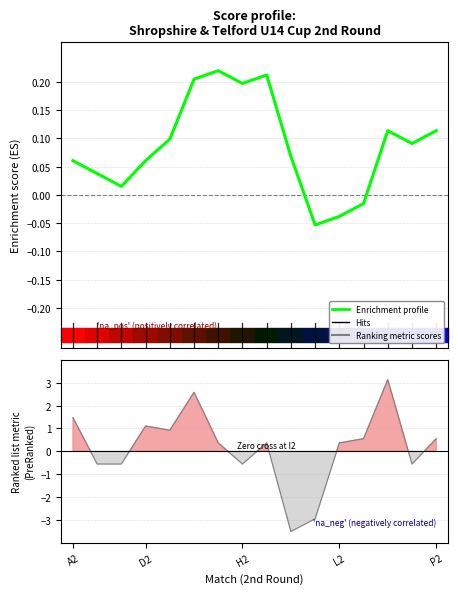

Reading right to left, list all the values displayed in this chart.

Enrichment profile: 0.1	0.1	0.1	-0.0	-0.0	-0.1	0.1	0.2	0.2	0.2	0.2	0.1	0.1	0.0	0.0	0.1
Ranking metric scores: 0.6	-0.6	3.1	0.6	0.4	-2.9	-3.5	0.4	-0.6	0.4	2.6	0.9	1.1	-0.6	-0.6	1.5